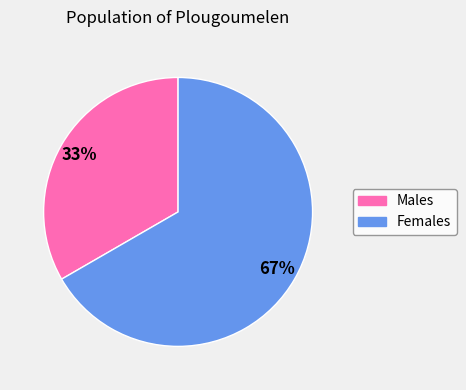

To the nearest percent, what is the average slice percentage?

50%